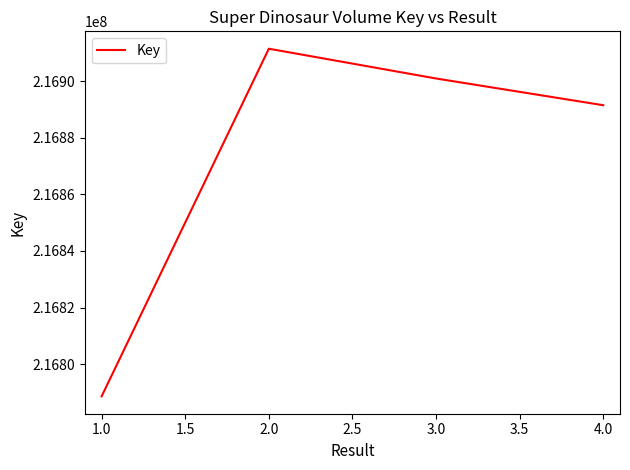

At which category does the data reach its first local peak?

2.0